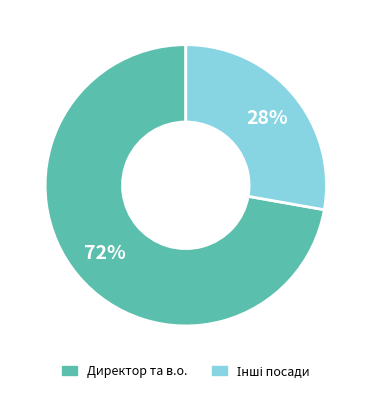

Is it true that Директор та в.о. is 87% of the pie?

False